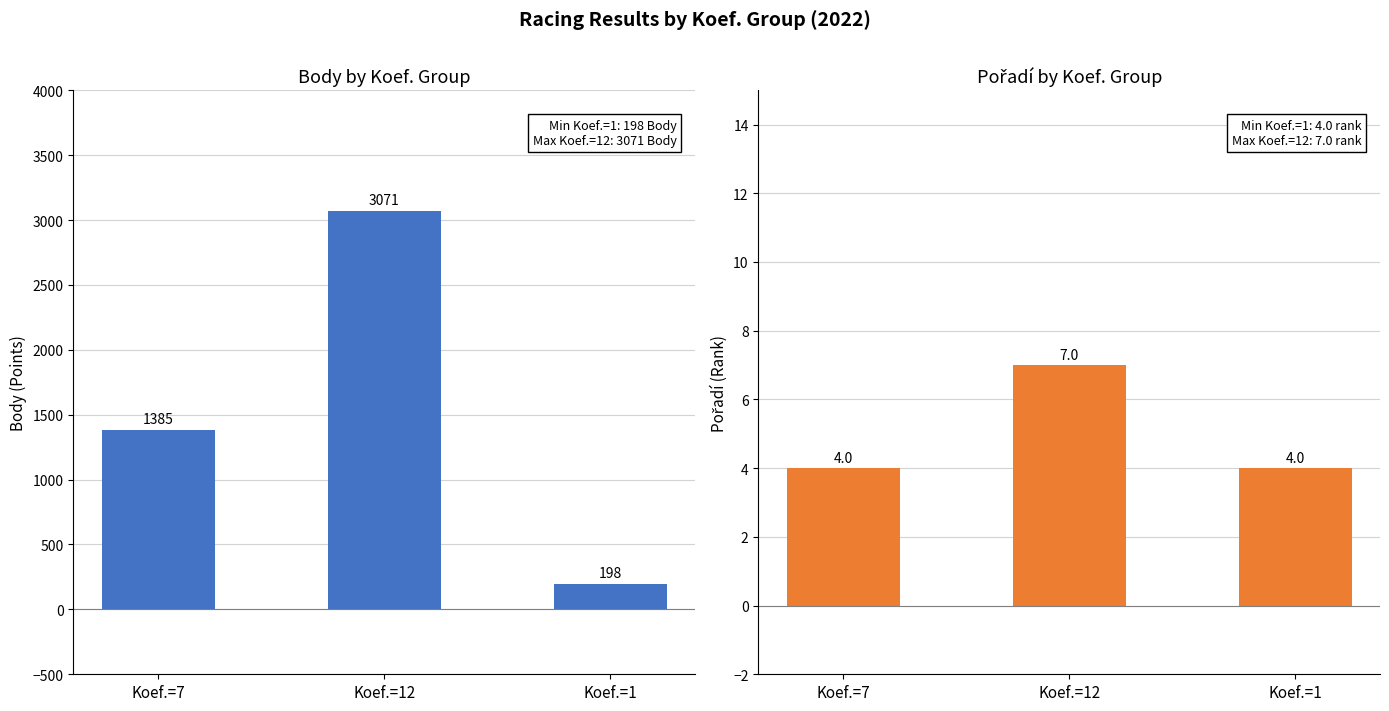

The value of Body at Koef.=12 is 4986. True or false?

False